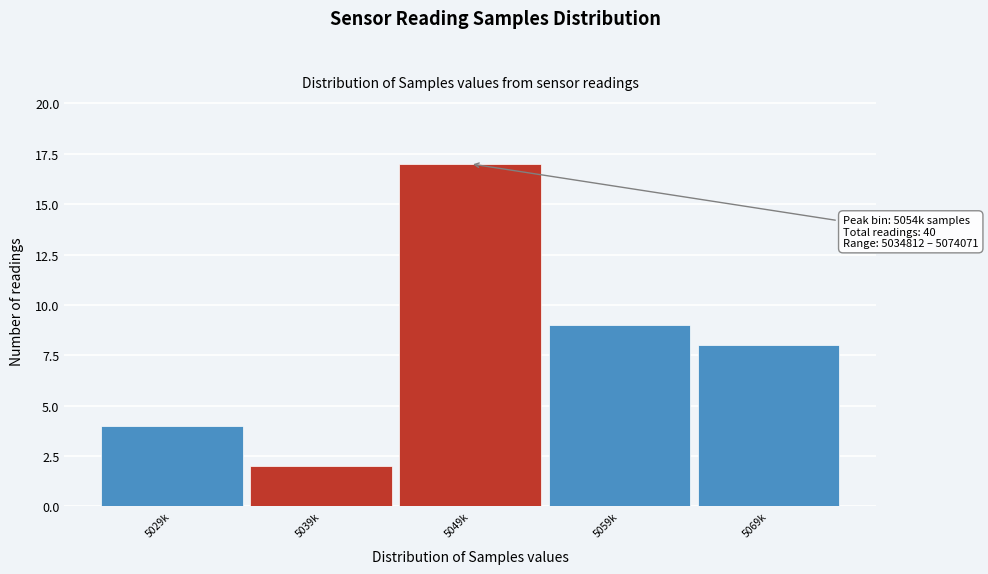

Reading left to right, list all the values displayed in this chart.

4	2	17	9	8